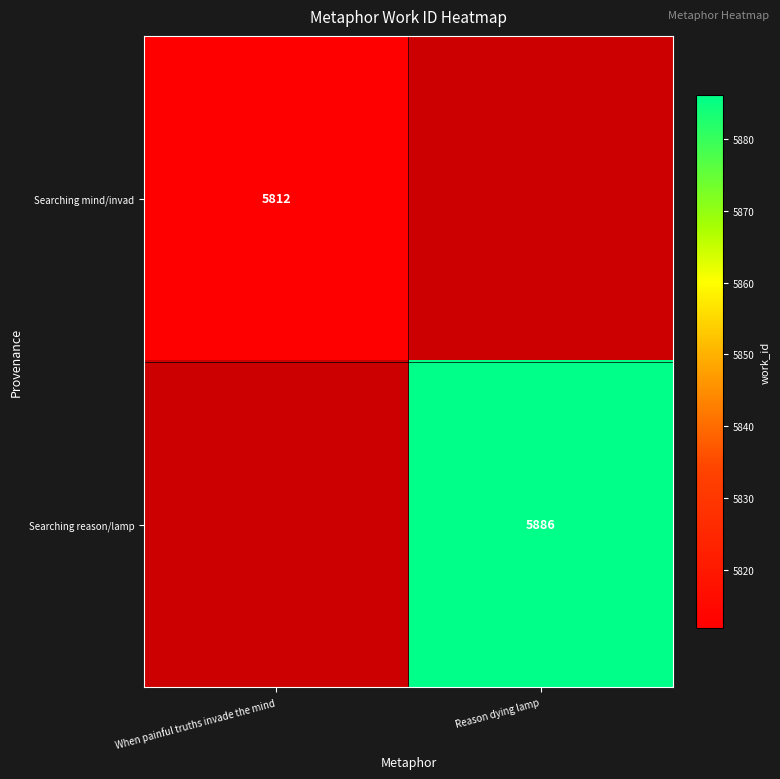

The value of Searching reason/lamp at Reason dying lamp is 3515. True or false?

False